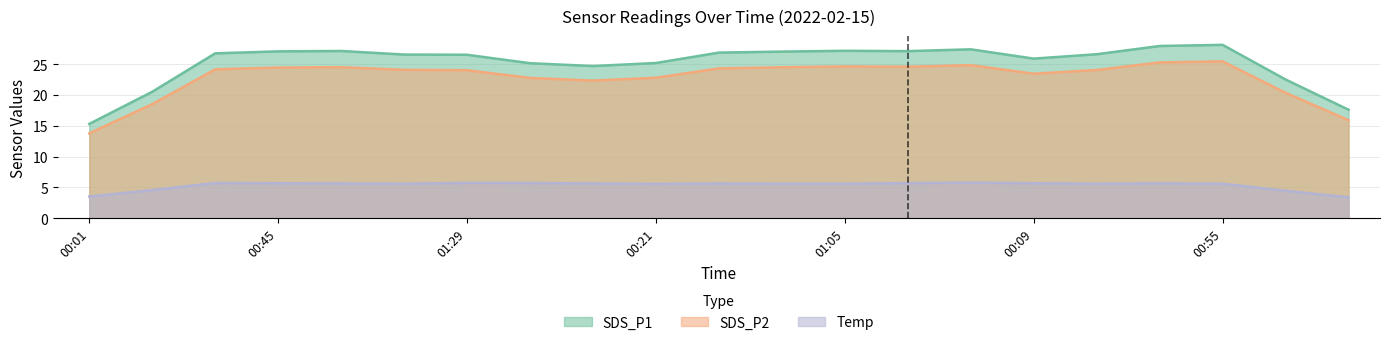

Which series changed the most between 00:21 and 00:26?

SDS_P1